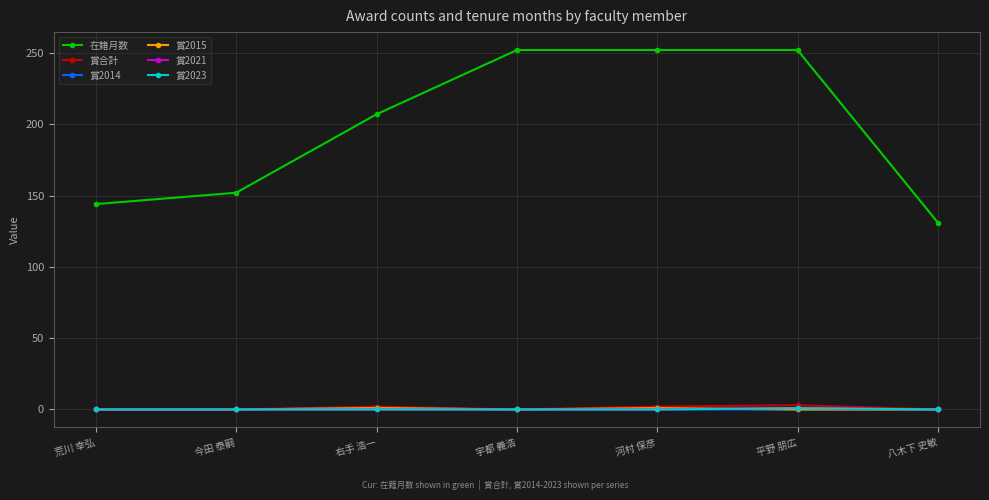

What is the difference between the second highest and minimum values in the 在籍月数 series?

121